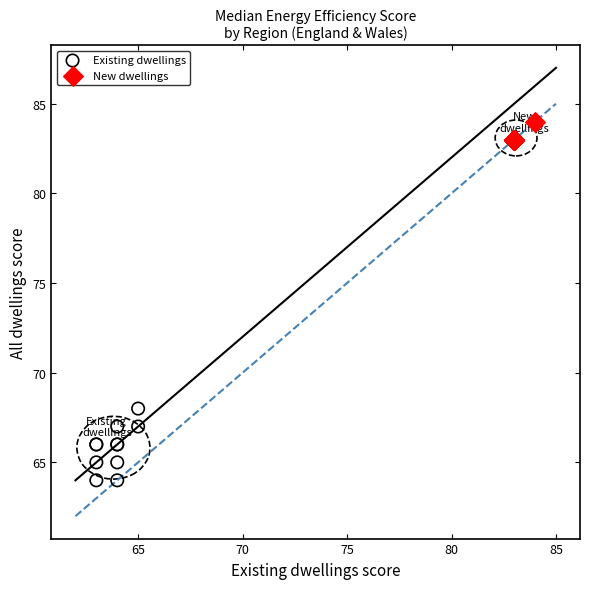

Which series reaches the minimum Y coordinate?

Existing dwellings